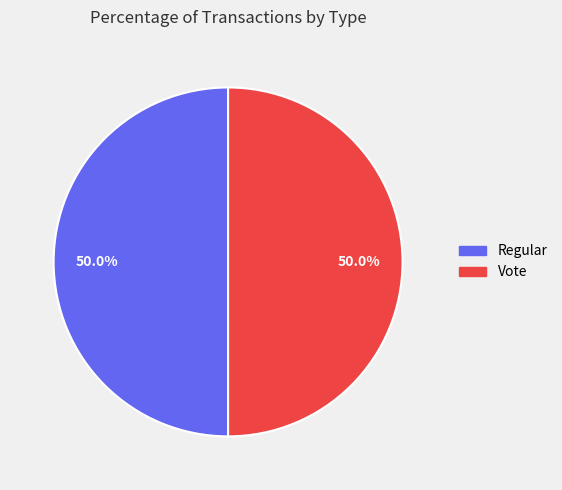

Approximately how many times larger is the value at Vote compared to Regular?

1.0